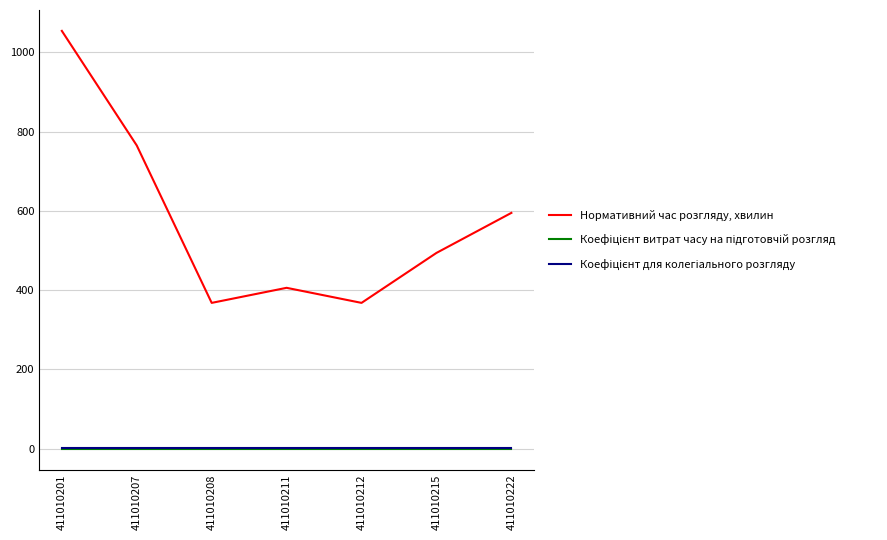

True or false: Нормативний час розгляду, хвилин has a value of 150.8 at 411010212.

False